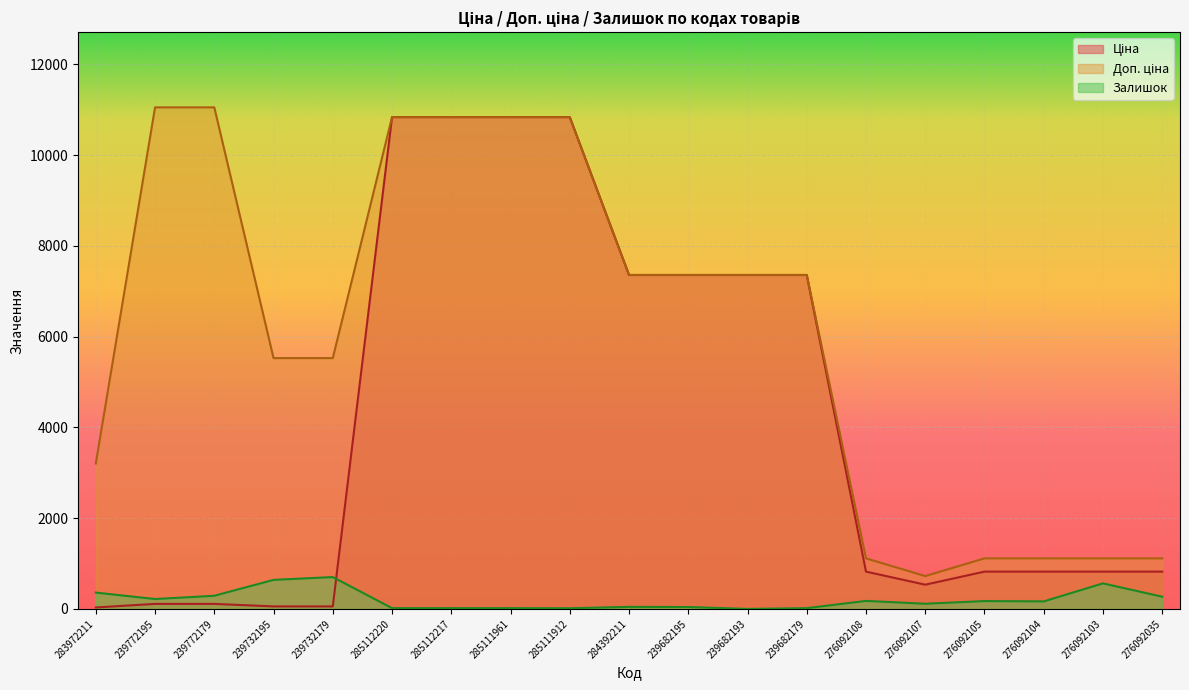

Between 285111961 and 239682195, which series saw the biggest shift?

Ціна